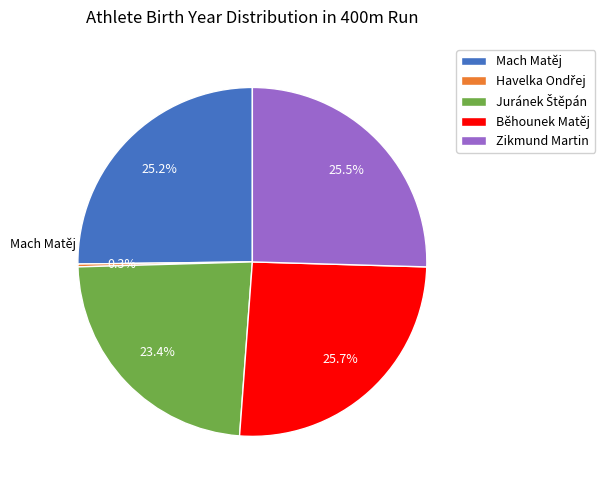

What percentage is the Běhounek Matěj slice, to the nearest percent?

26%